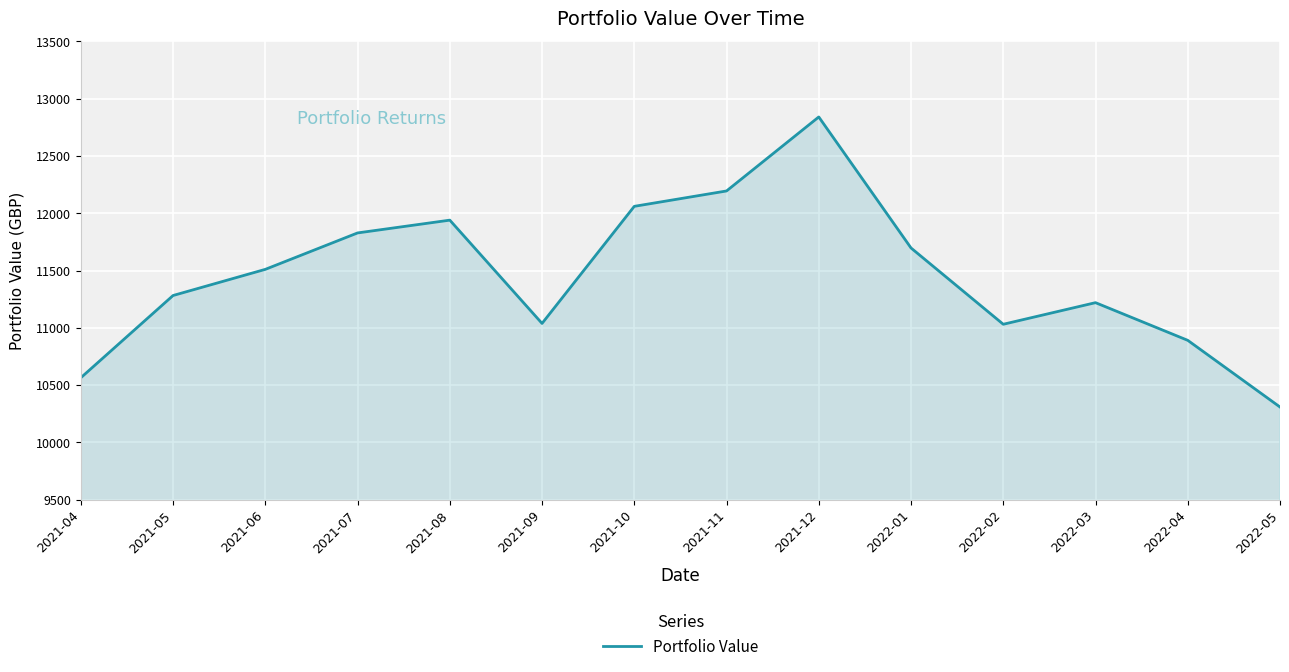

What value does the data have at 2021-08?

11940.0